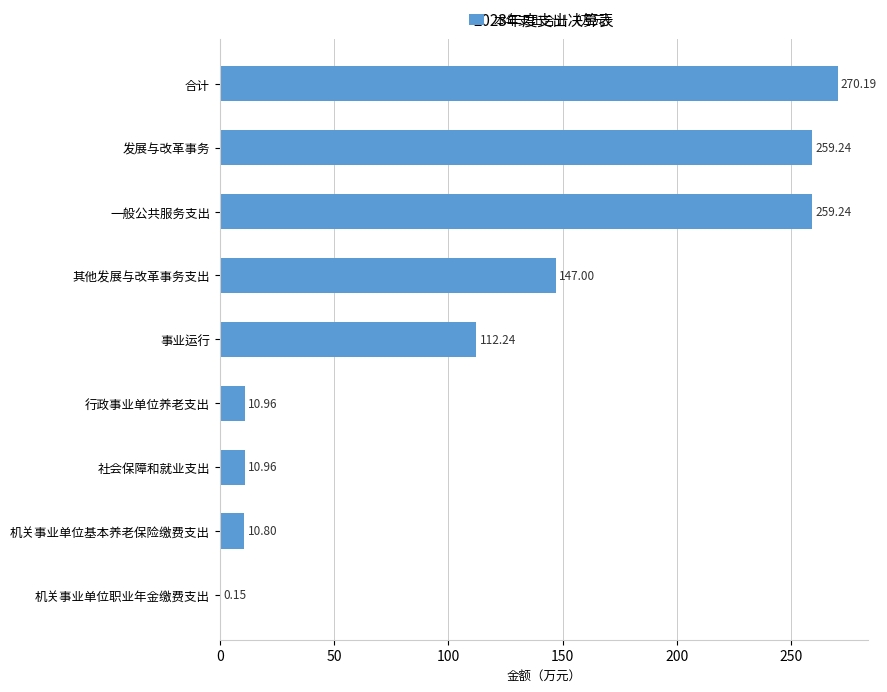

Approximately how many times larger is the value at 发展与改革事务 compared to 社会保障和就业支出?

23.7